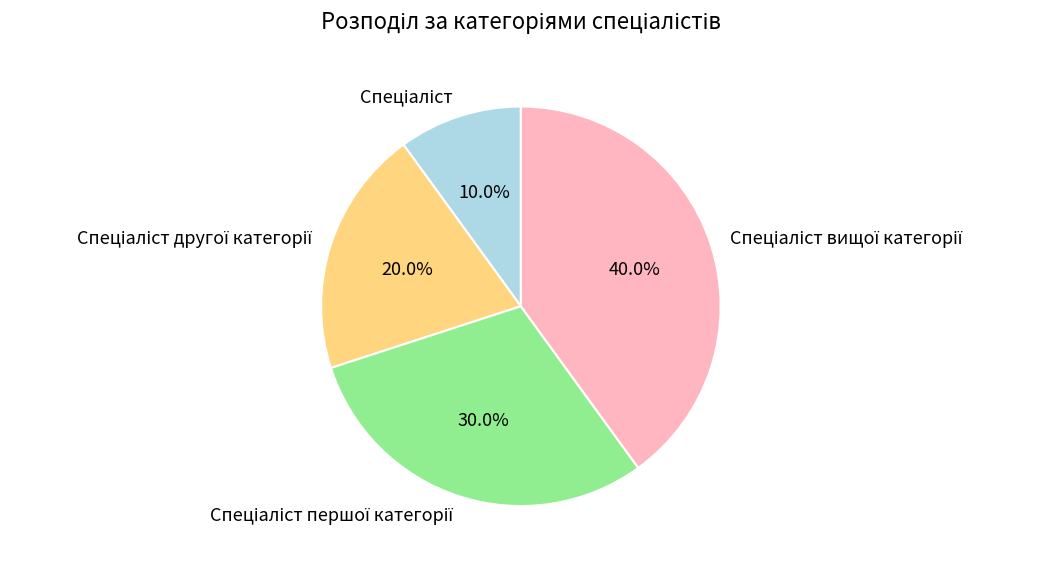

Does any single category account for the majority?

No